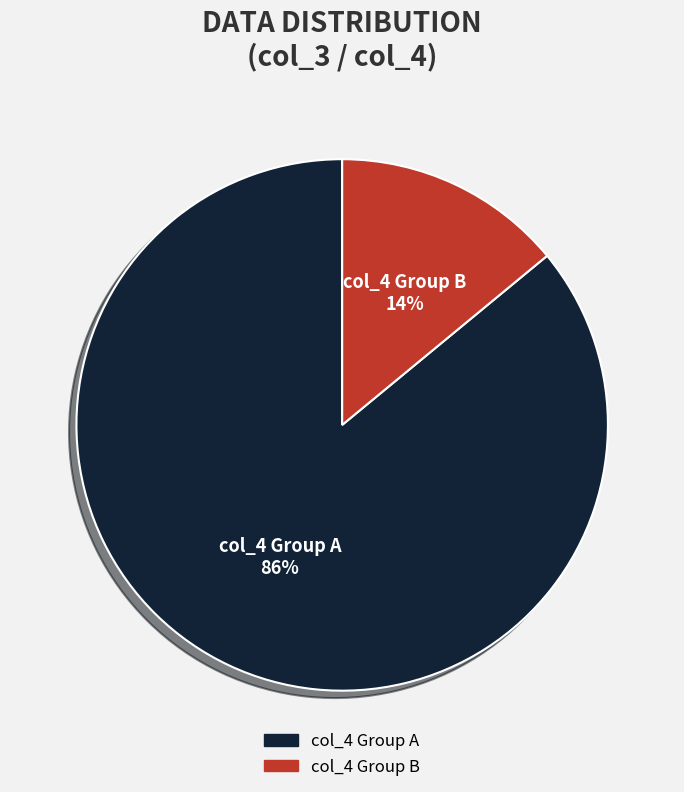

To the nearest percent, what is the average slice percentage?

50%